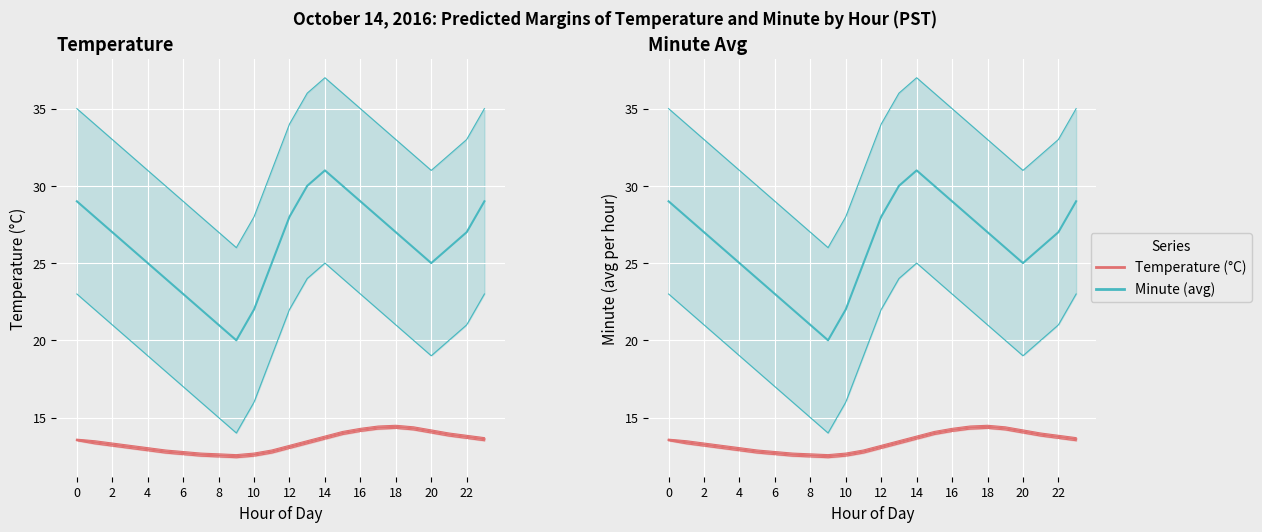

True or false: Minute (avg) has more than 1 interior local peaks.

False